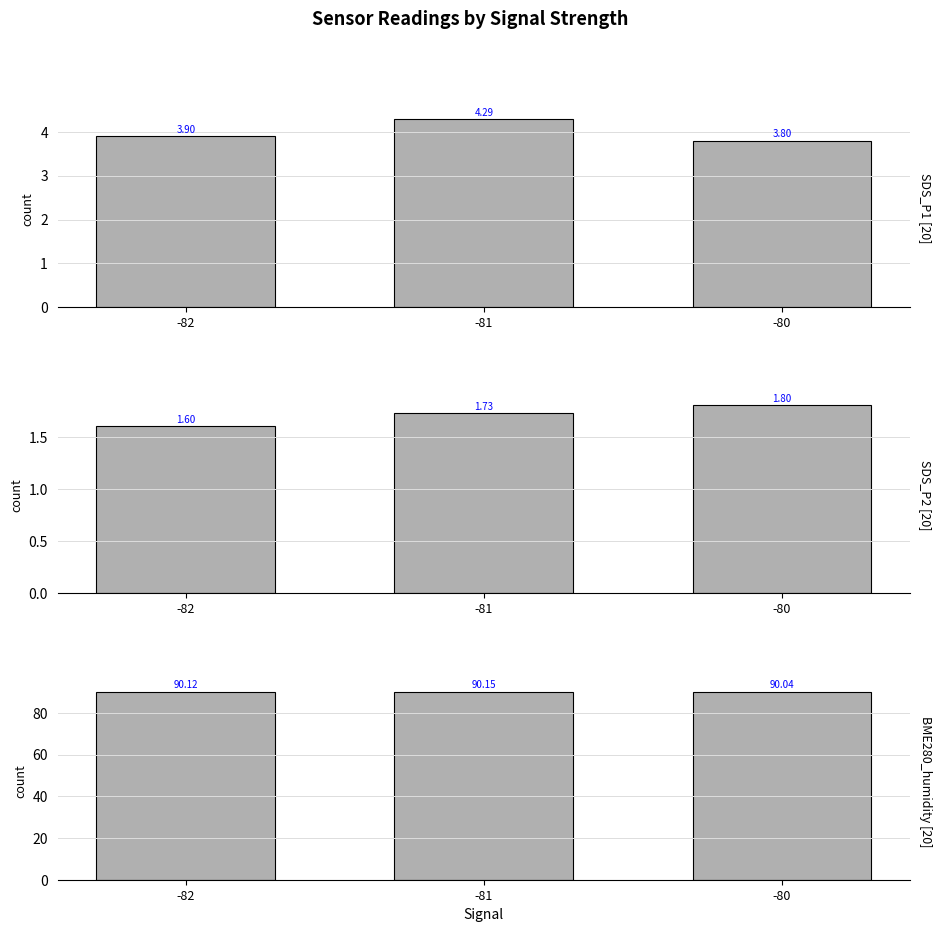

Where is SDS_P1 nearest to the value 4?

-82